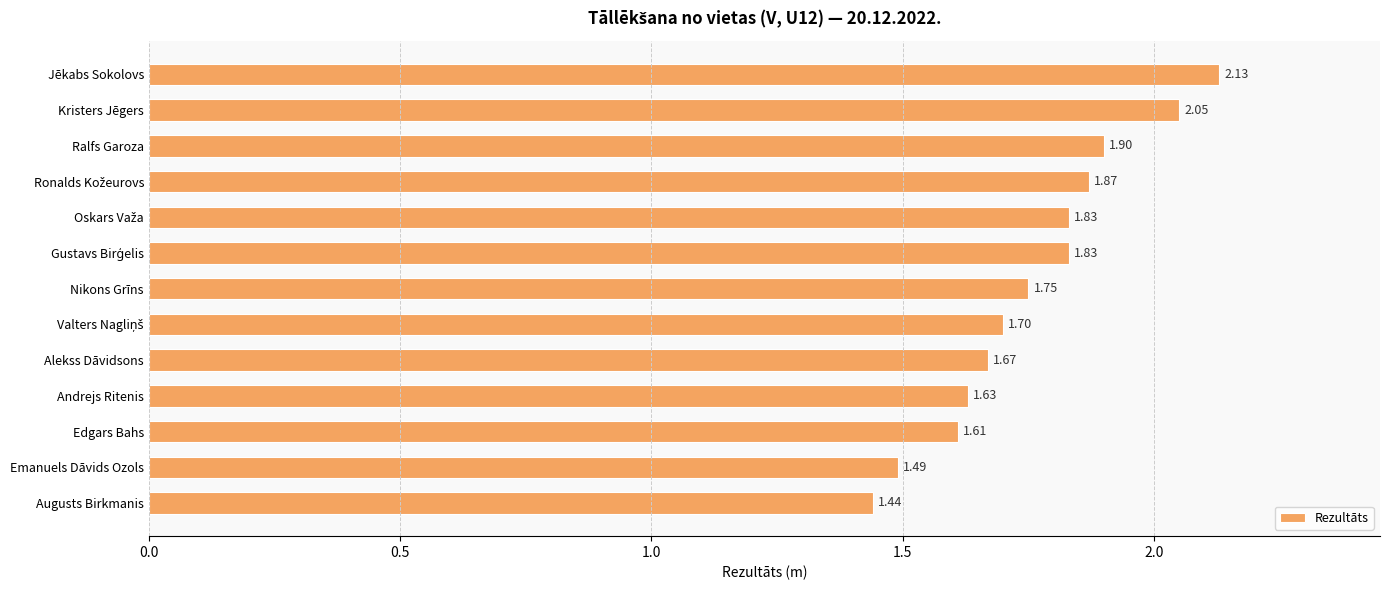

What is the label of the 11th bar from the bottom?

Ralfs Garoza